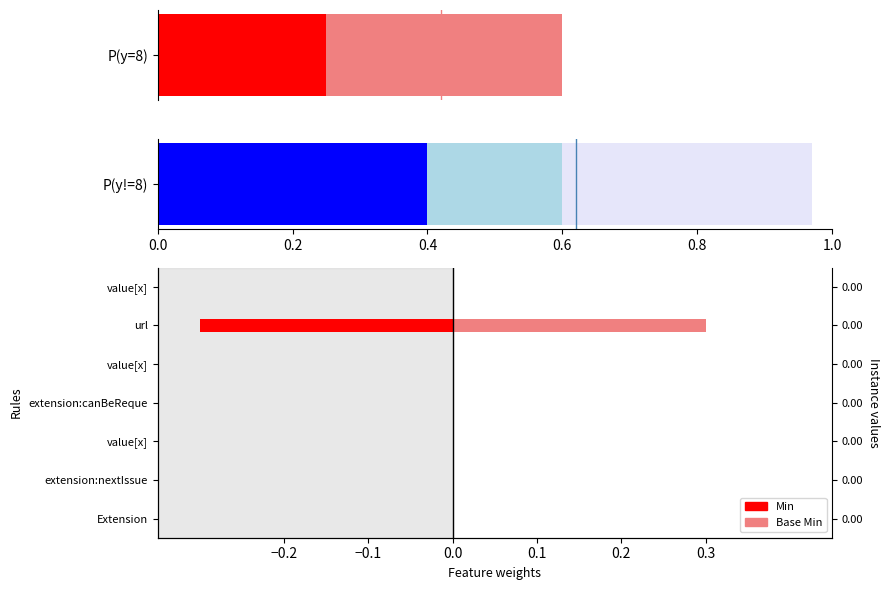

What is the smallest value displayed?

-0.3